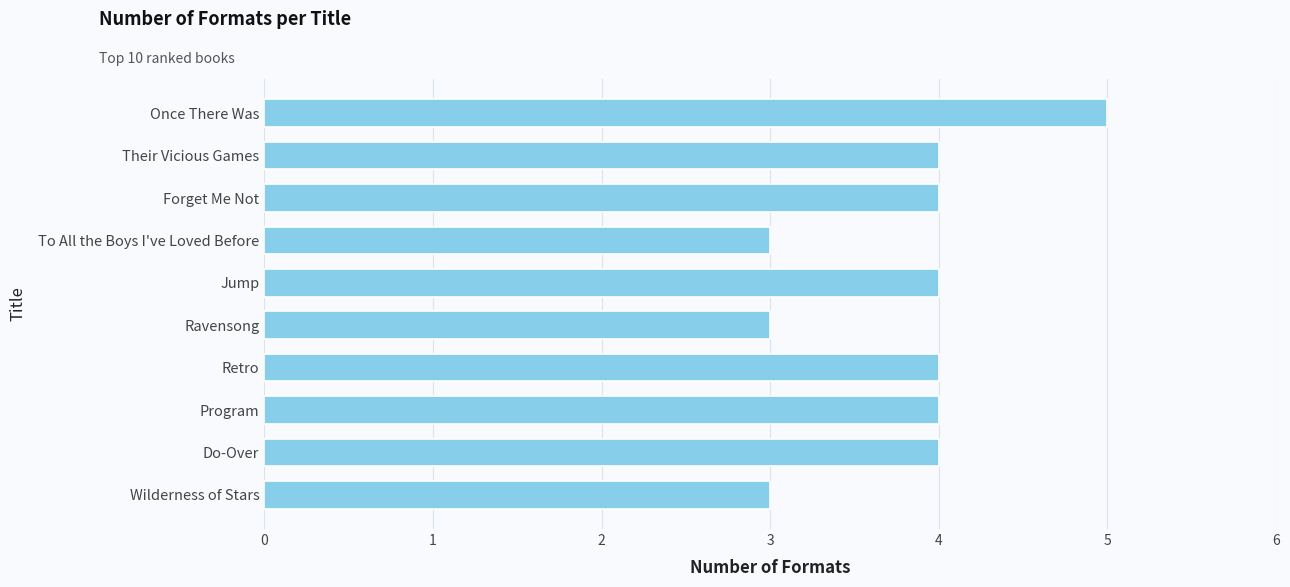

How many categories are shown in the chart?

10